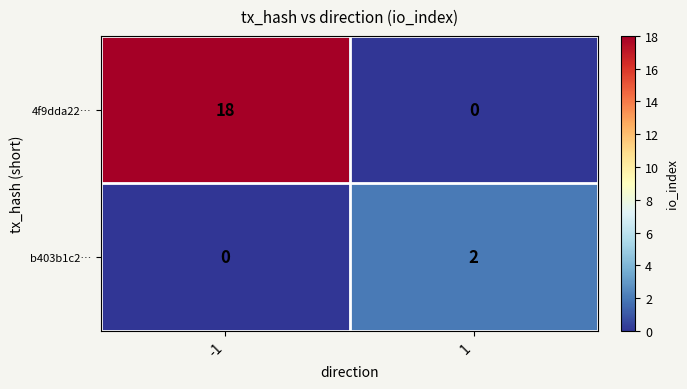

How many series are shown in this chart?

2